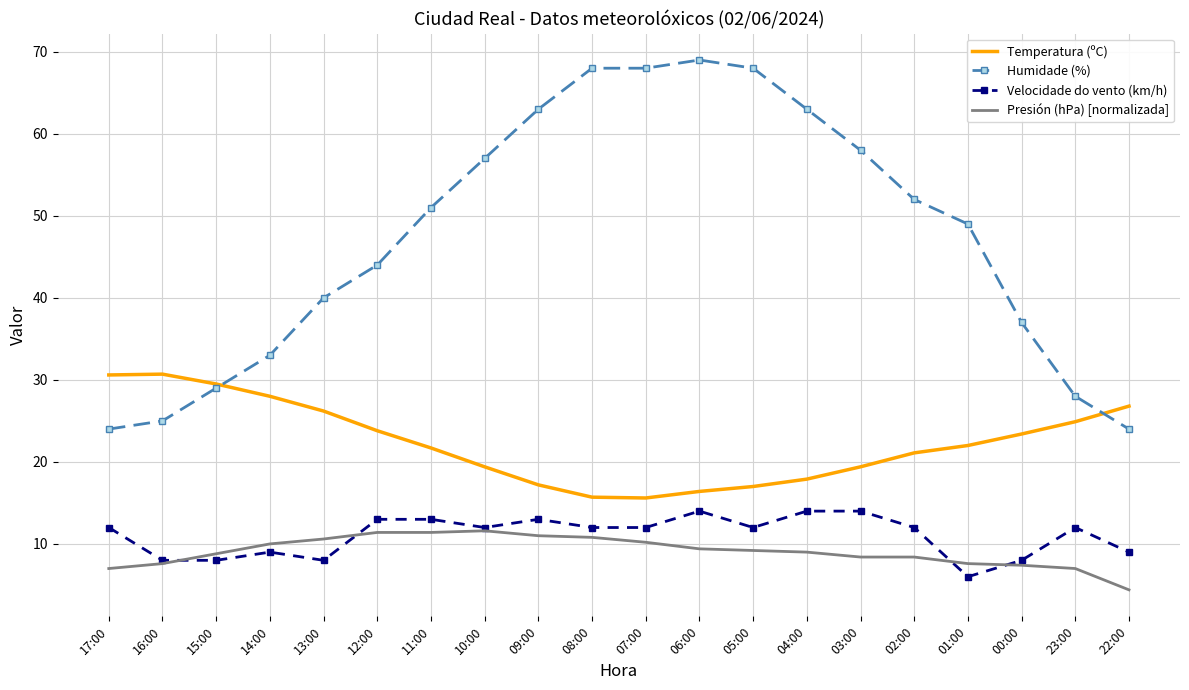

What is the approximate value of Humidade (%) at 23:00?

28.0